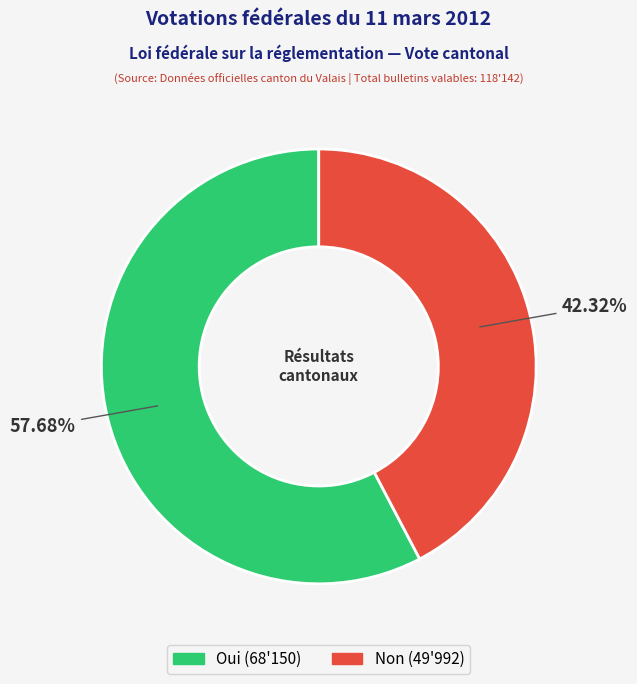

Combined, what portion of the pie is Oui and Non?

100.0%